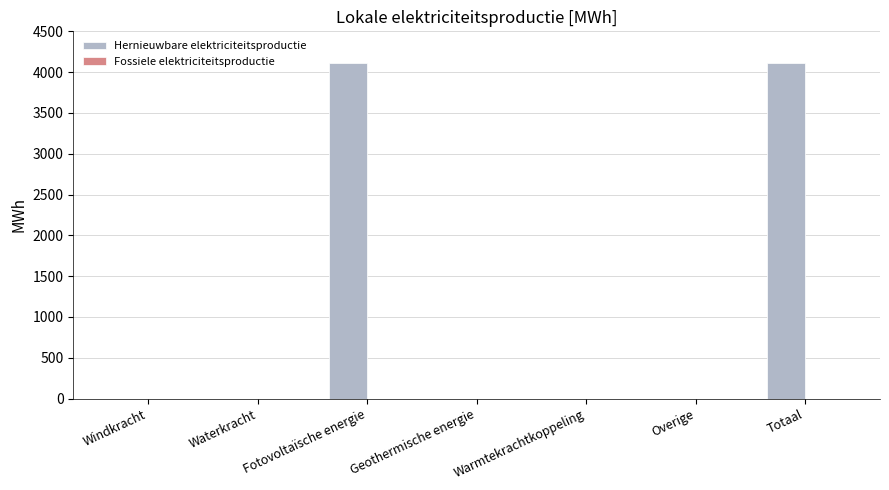

What is the greatest value displayed?

4107.3